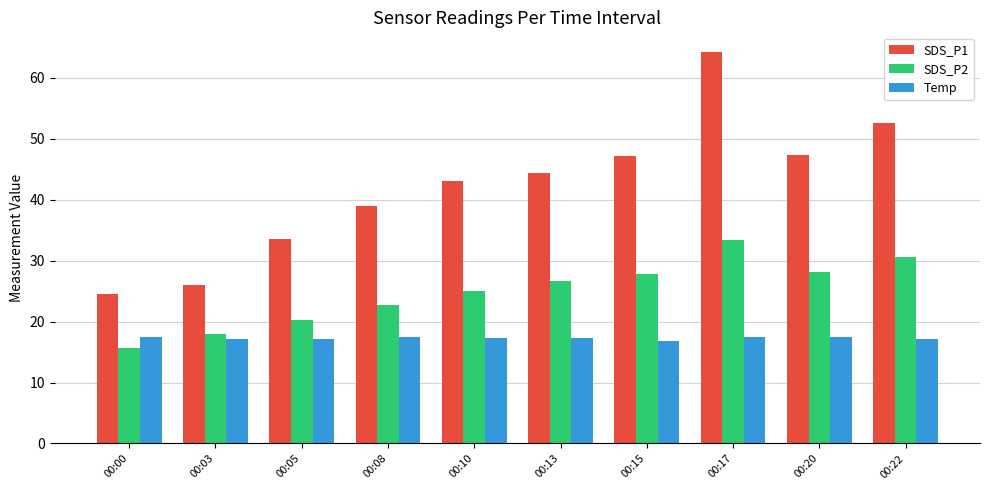

What is the minimum value for SDS_P2?

15.7